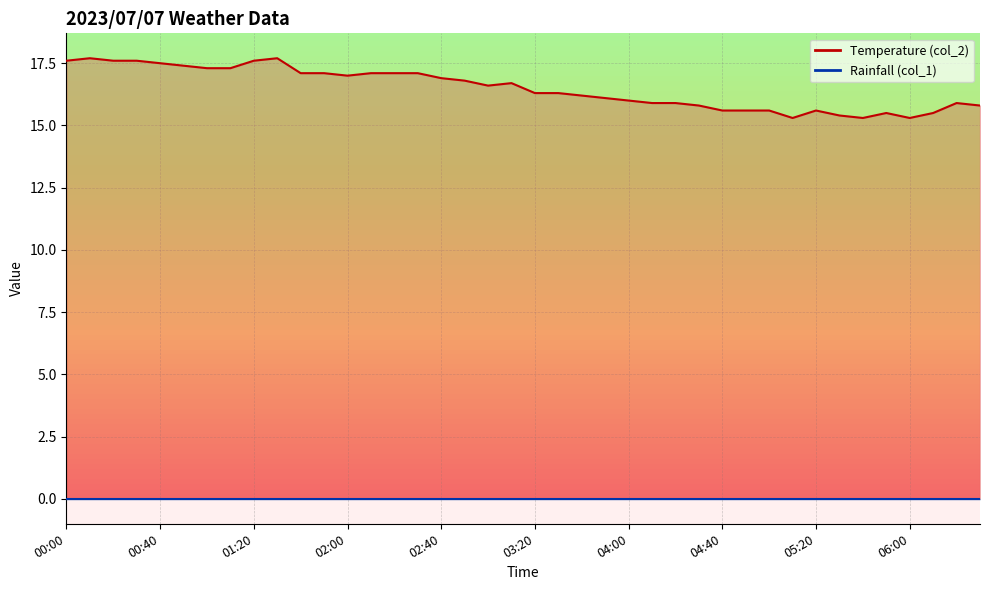

Reading left to right, transcribe all the data shown in this chart.

17.6	17.7	17.6	17.6	17.5	17.4	17.3	17.3	17.6	17.7	17.1	17.1	17.0	17.1	17.1	17.1	16.9	16.8	16.6	16.7	16.3	16.3	16.2	16.1	16.0	15.9	15.9	15.8	15.6	15.6	15.6	15.3	15.6	15.4	15.3	15.5	15.3	15.5	15.9	15.8